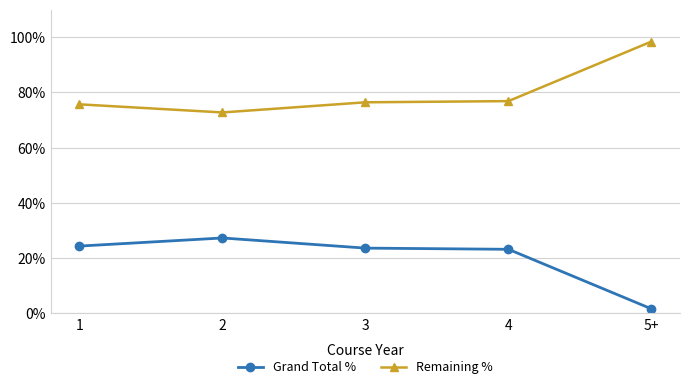

Is it true that Remaining % equals 76.4 at 3?

True